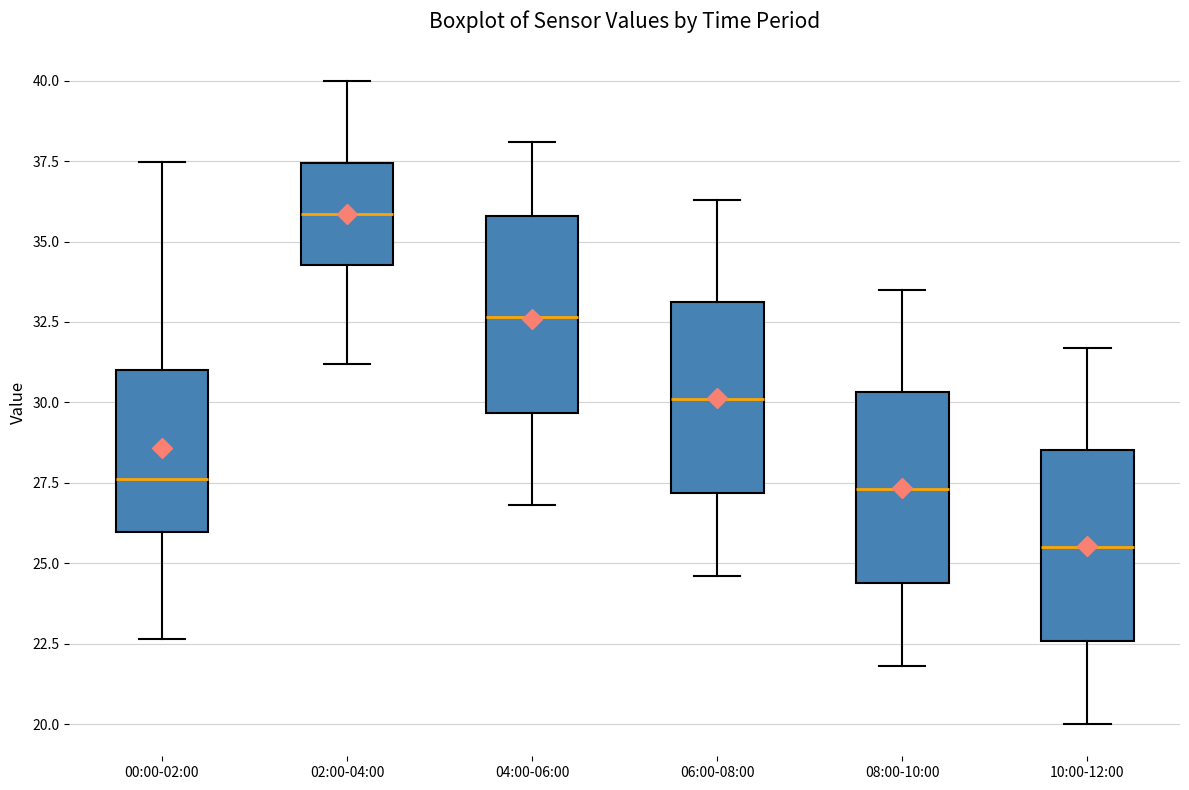

Reading left to right, transcribe this box plot: for each box, give where its median line is, the range the box spans, and where its two whiskers end, as read against the y-axis. The values are not printed on the chart, so give them approximately, as read against the axis.

00:00-02:00: median 27.5, box 26.0 to 31.0, whiskers 22.5 to 37.5
02:00-04:00: median 36.0, box 34.5 to 37.5, whiskers 31.0 to 40.0
04:00-06:00: median 32.5, box 29.5 to 36.0, whiskers 27.0 to 38.0
06:00-08:00: median 30.0, box 27.0 to 33.0, whiskers 24.5 to 36.5
08:00-10:00: median 27.5, box 24.5 to 30.5, whiskers 22.0 to 33.5
10:00-12:00: median 25.5, box 22.5 to 28.5, whiskers 20.0 to 31.5